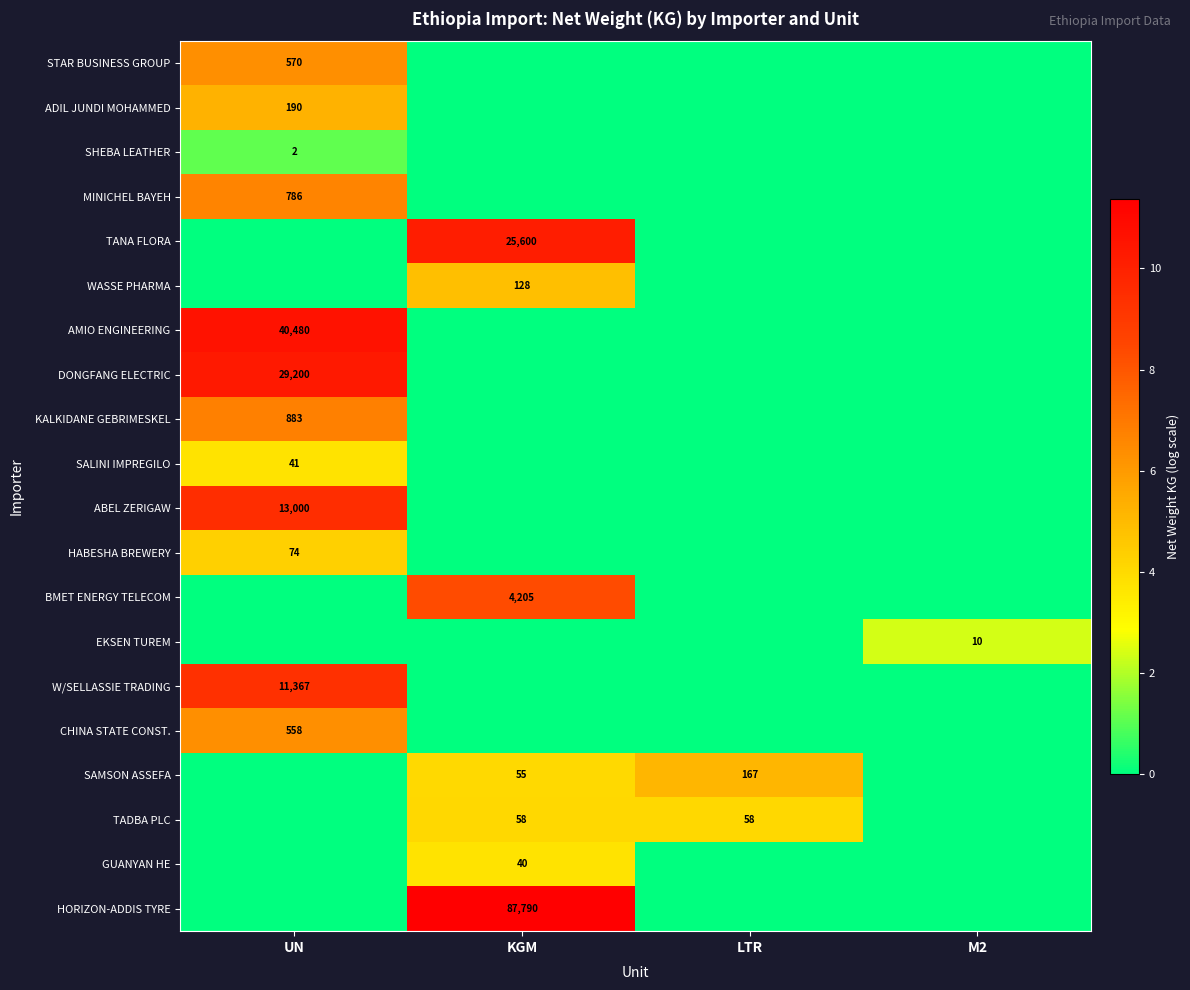

True or false: ADIL JUNDI MOHAMMED has a value of 190 at UN.

True